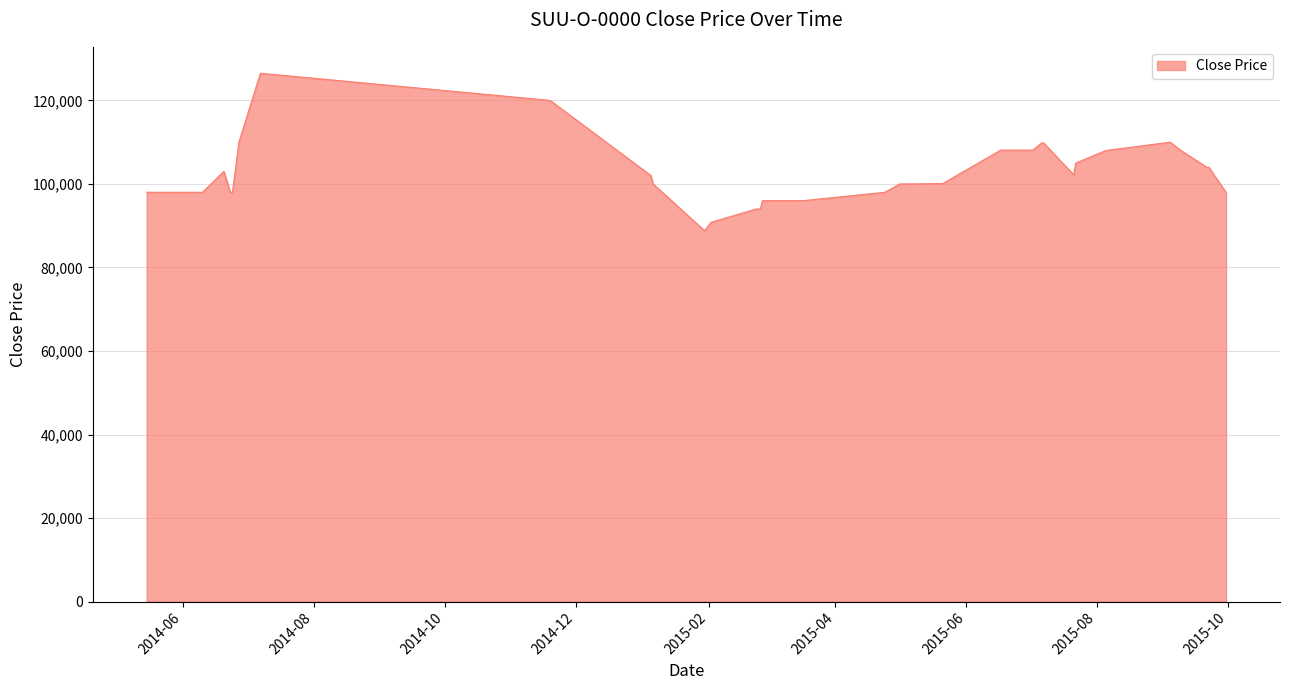

How many lines are shown in the chart?

1